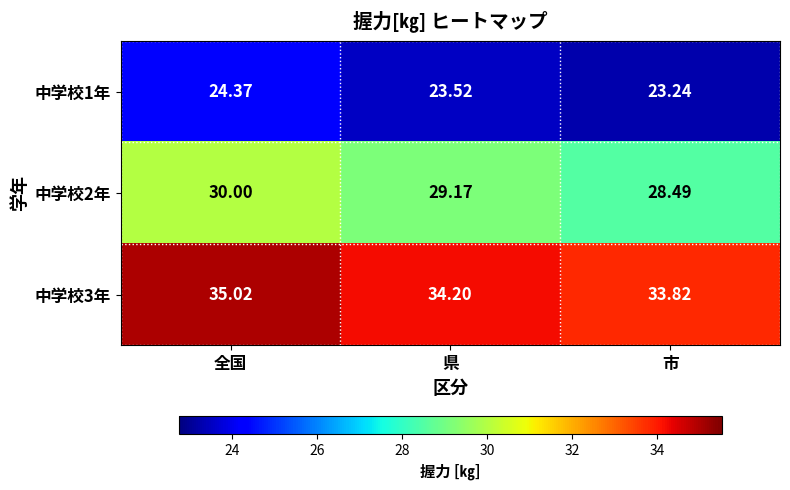

List the labels in order of 中学校3年 value, largest first.

全国, 県, 市